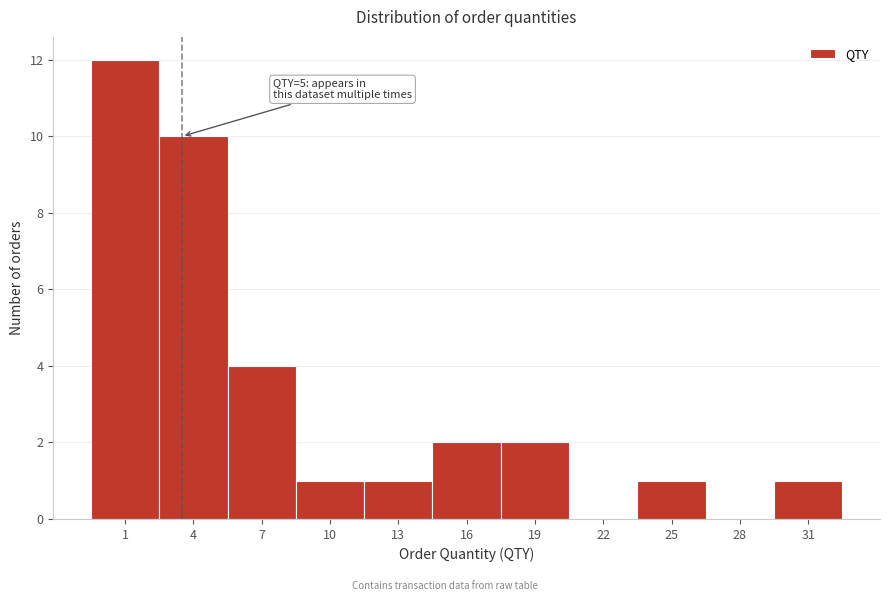

Reading left to right, extract all data points from this chart.

1=12	4=10	7=4	10=1	13=1	16=2	19=2	22=0	25=1	28=0	31=1